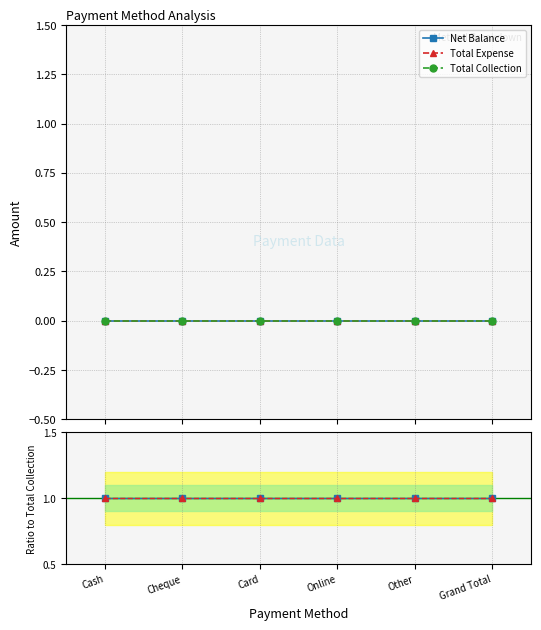

Does the chart have visible grid lines?

Yes